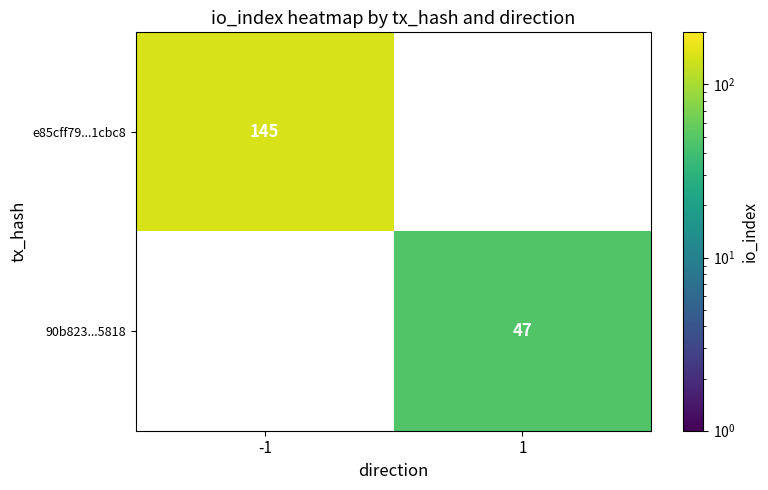

What is the maximum value shown in the chart?

145.0